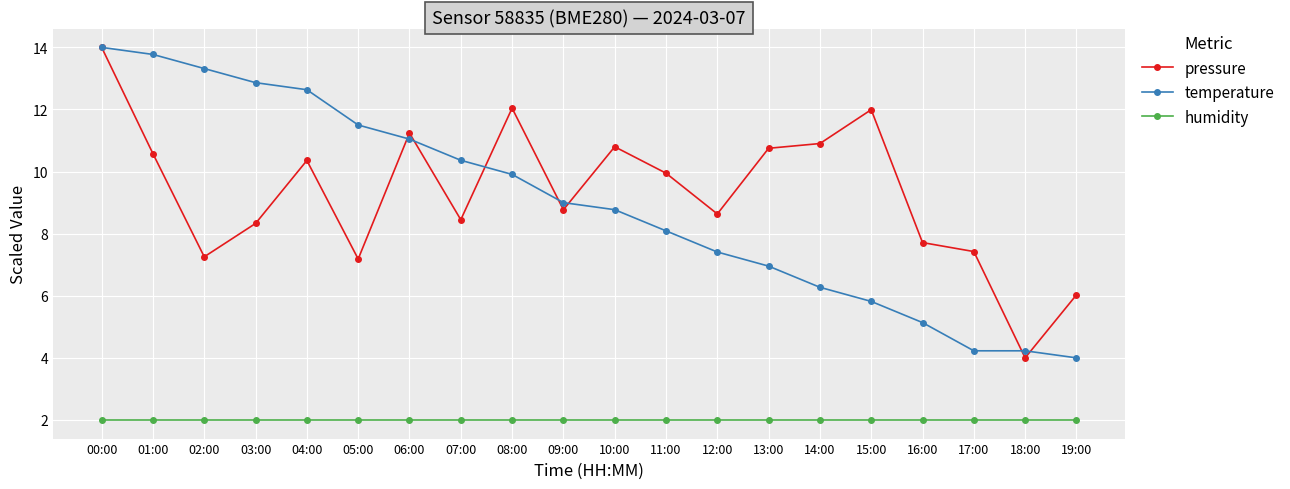

What is the label of the 18th point from the left?

17:00